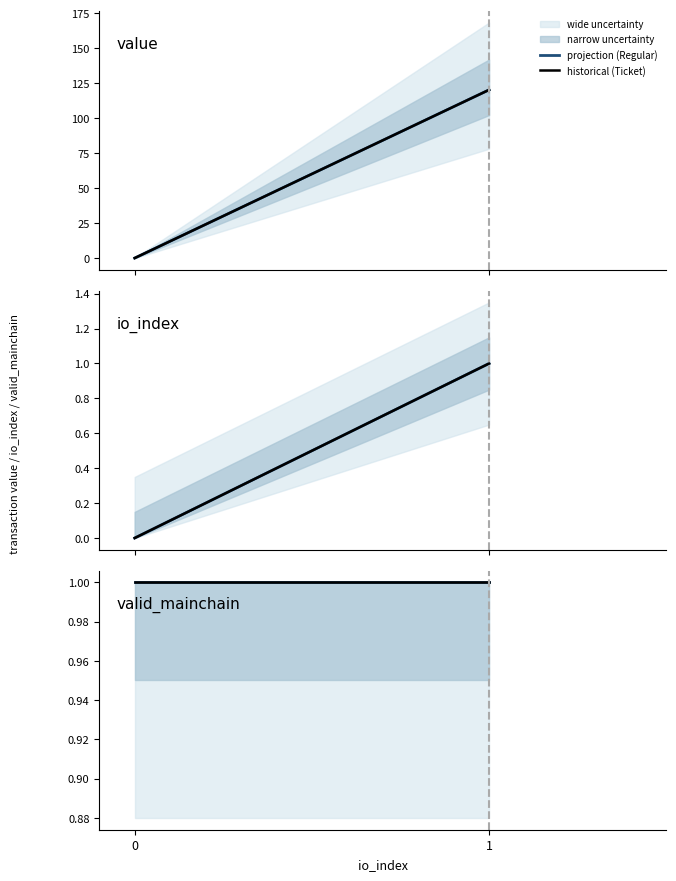

What is the maximum value shown in the chart?

120.3